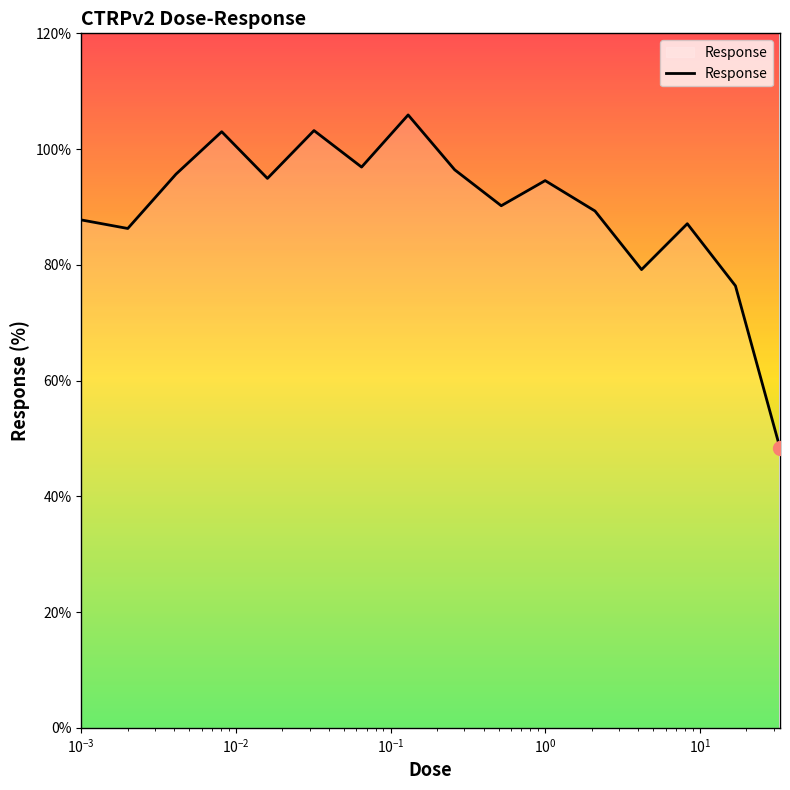

What is the maximum value shown in the chart?

105.9